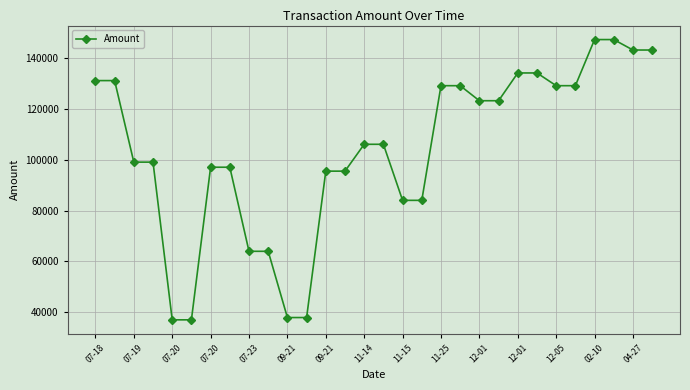

True or false: there are more than 2 points higher than both neighbors.

True